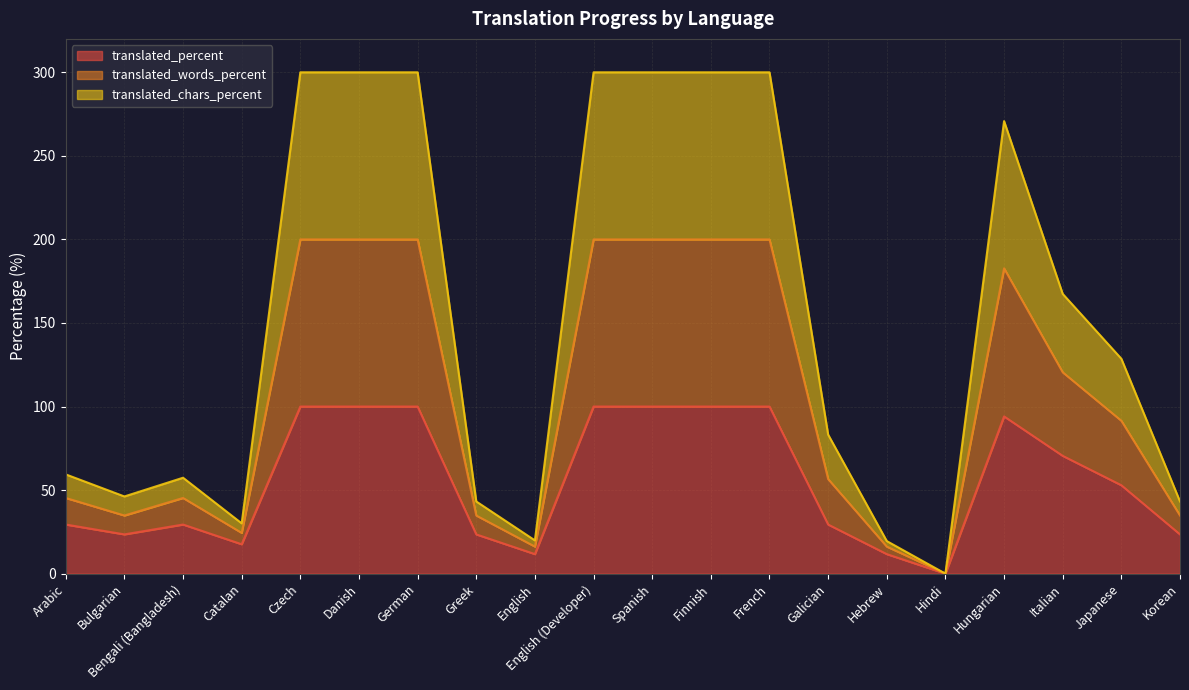

Read the translated_percent value at German.

100.0